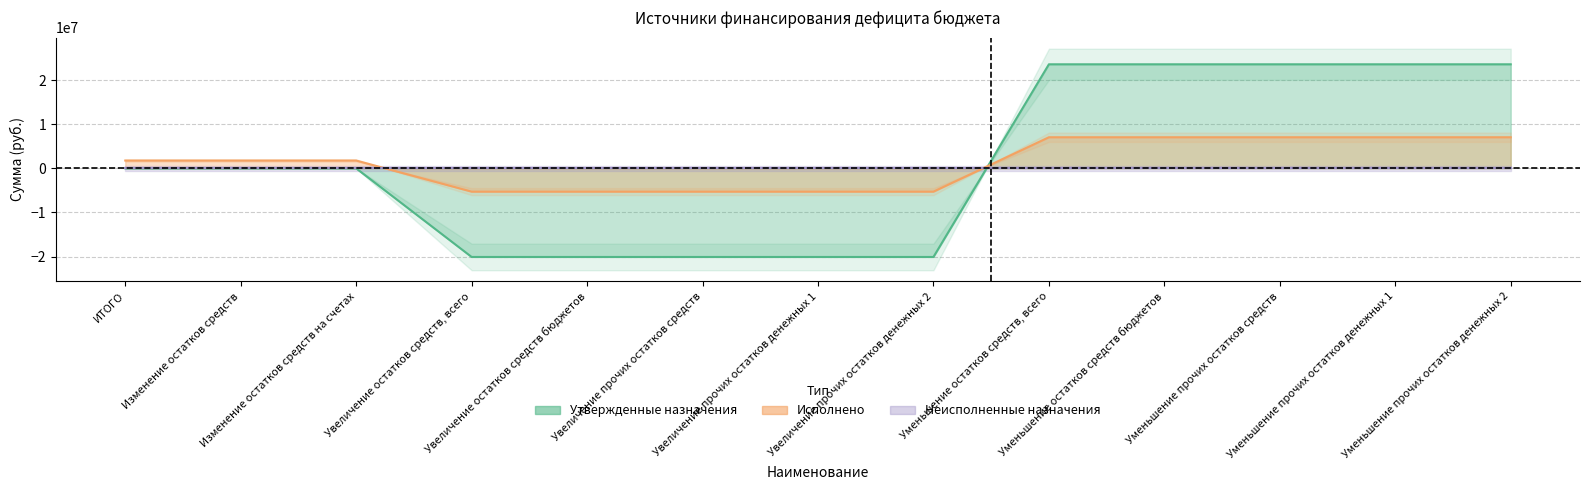

How many categories are shown in the chart?

13